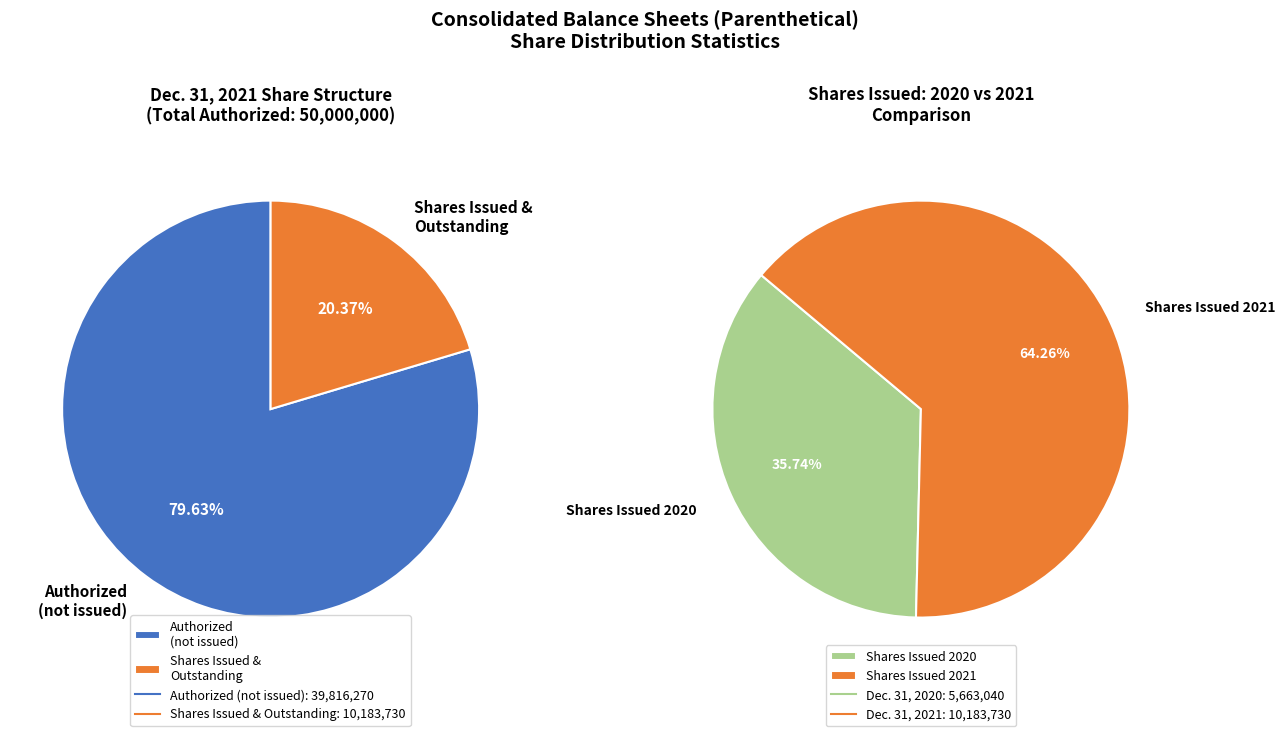

Is there a majority slice in this chart?

Yes